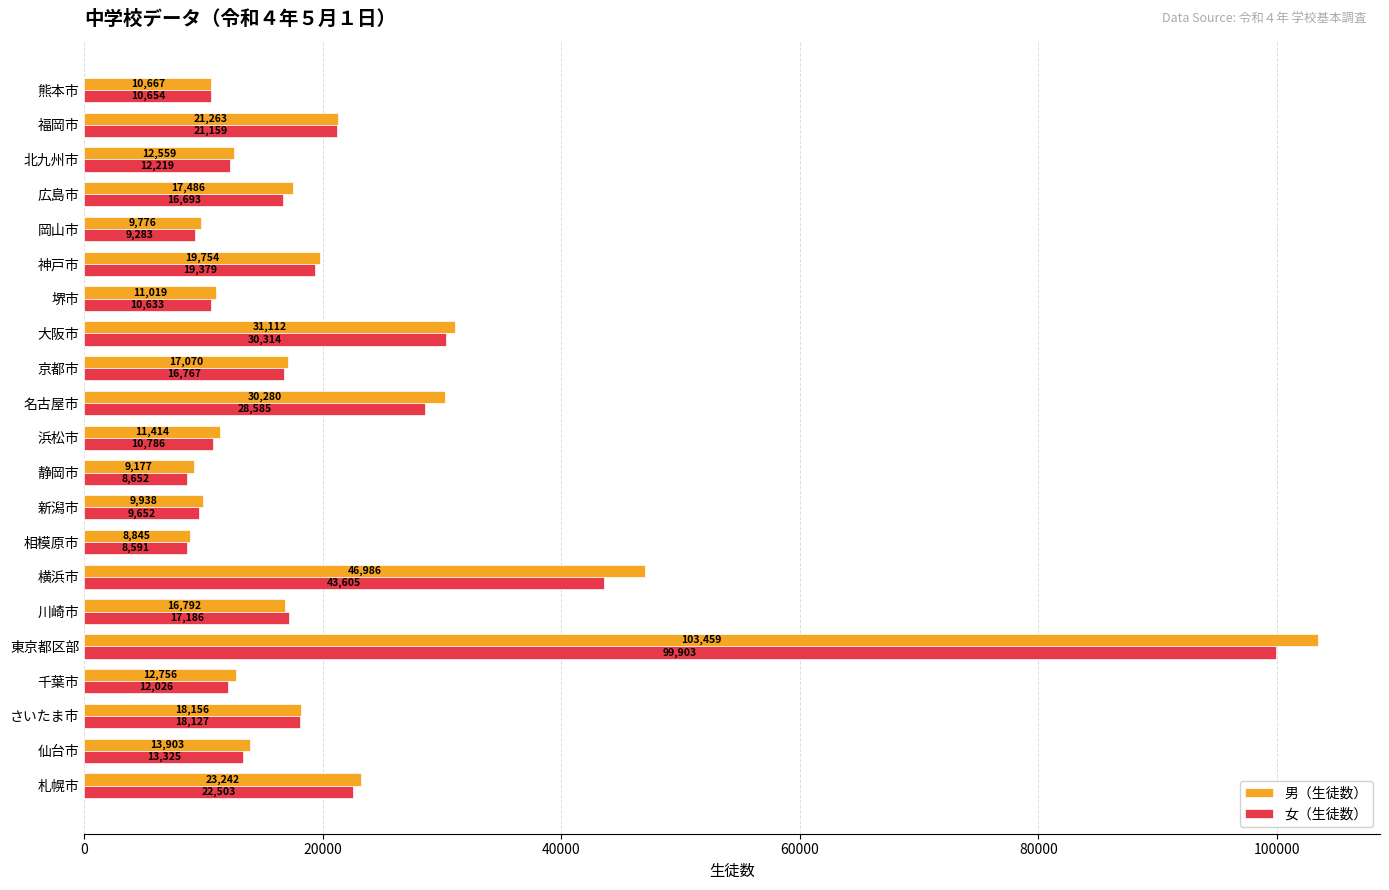

What is the spread (max minus min) of values at 京都市?

303